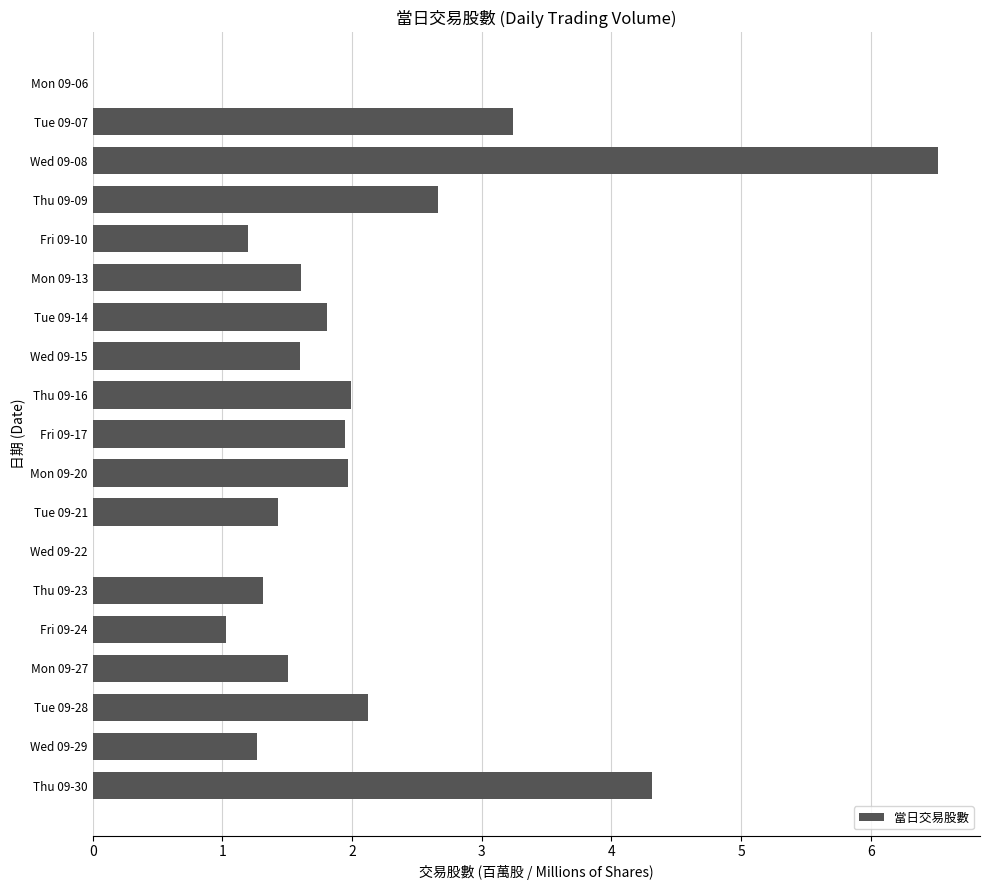

What is the maximum value shown in the chart?

6.5